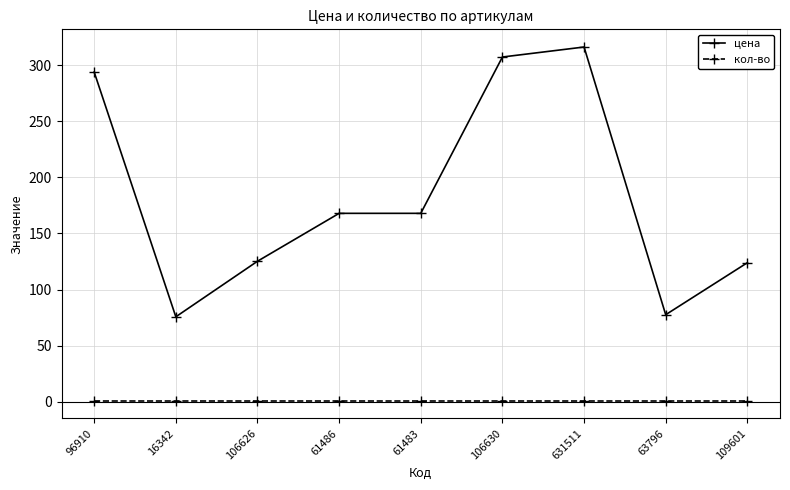

What are all the series names shown in the legend?

цена, кол-во